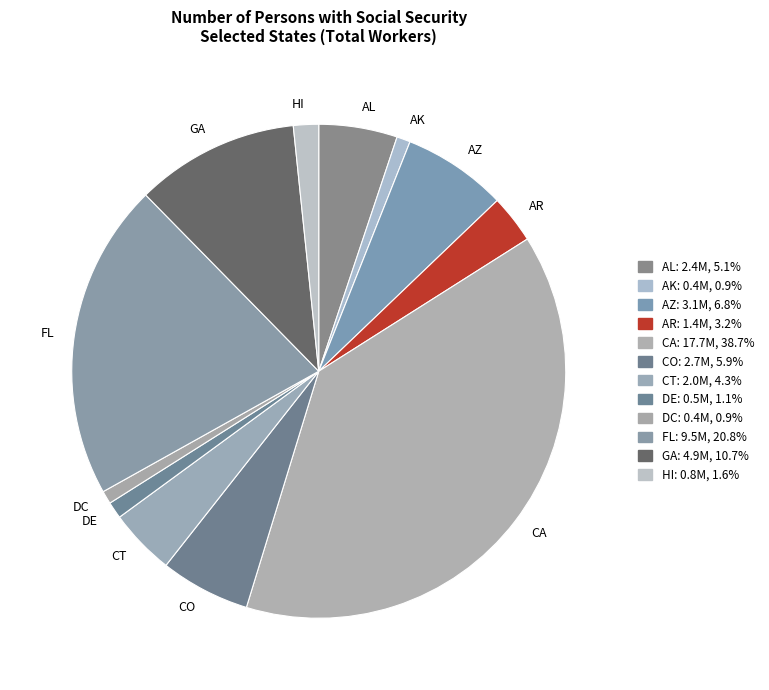

How many slices are in this pie chart?

12